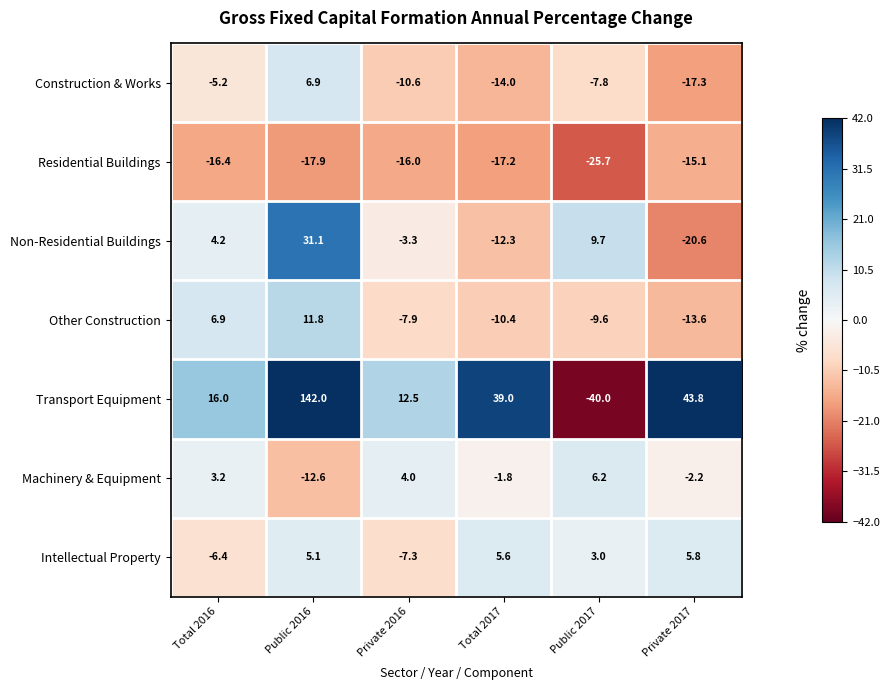

What value does the Intellectual Property series have at Private 2016?

-7.3